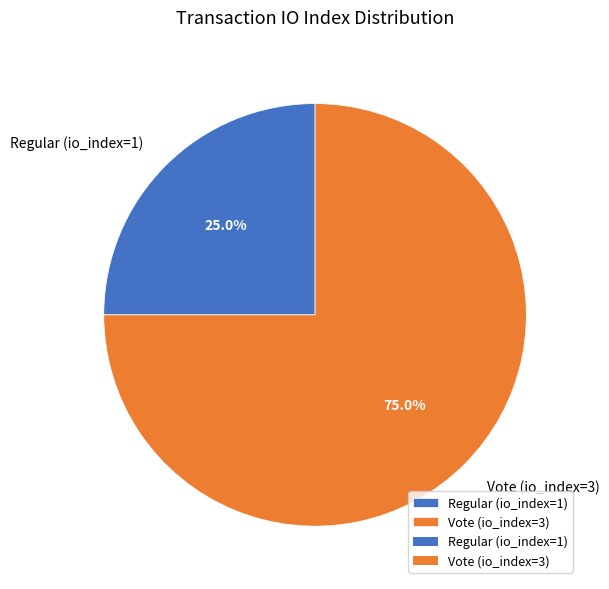

To the nearest percent, what percentage of the pie is Regular (io_index=1)?

25%